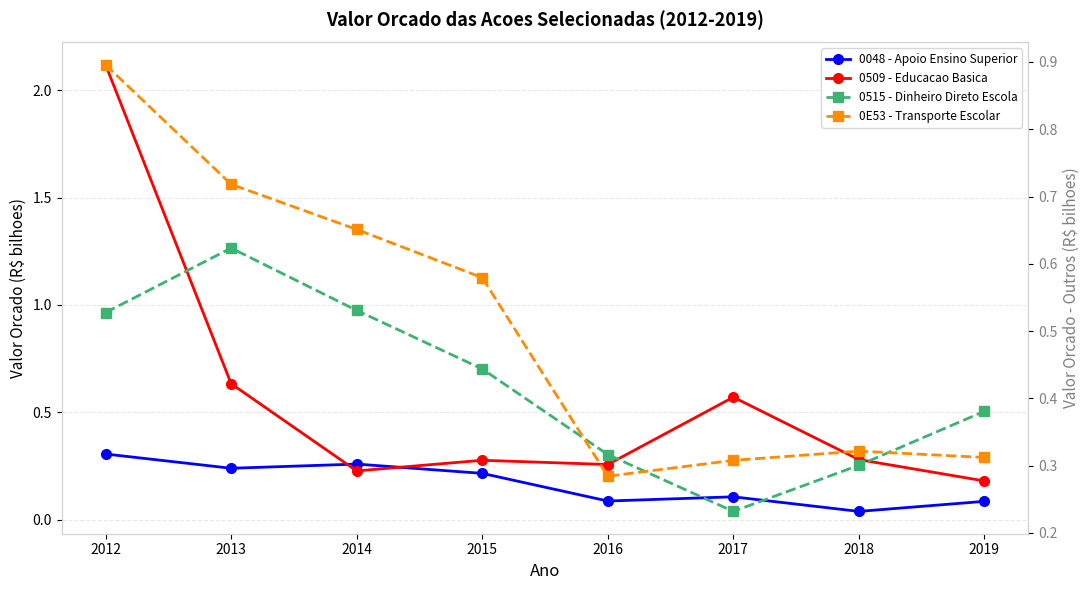

What value does the 0509 - Educacao Basica series have at 2016?

0.3